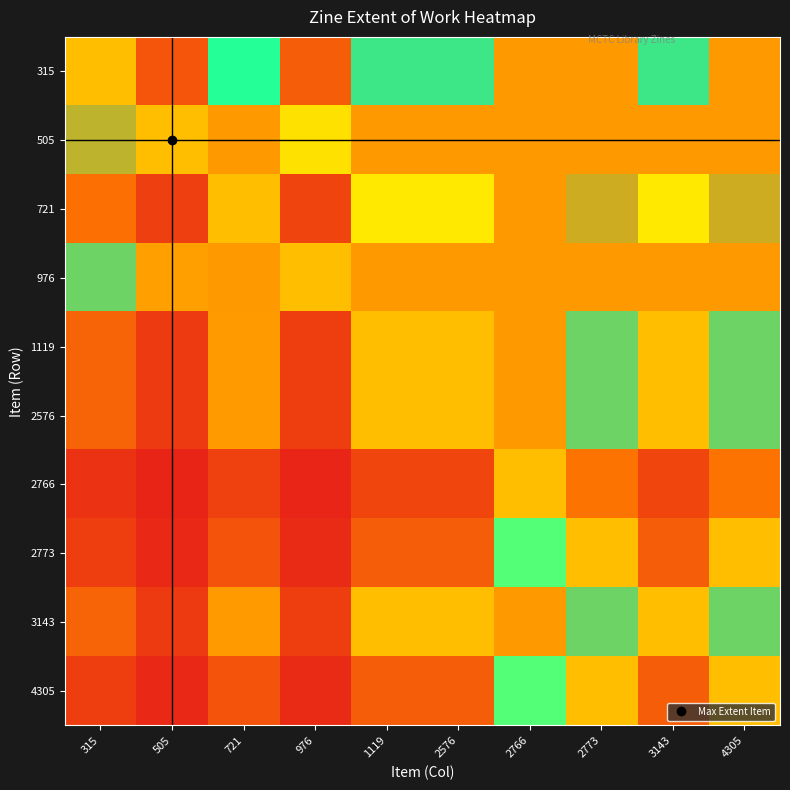

What is the difference between the highest and lowest values at 2773?

7.7